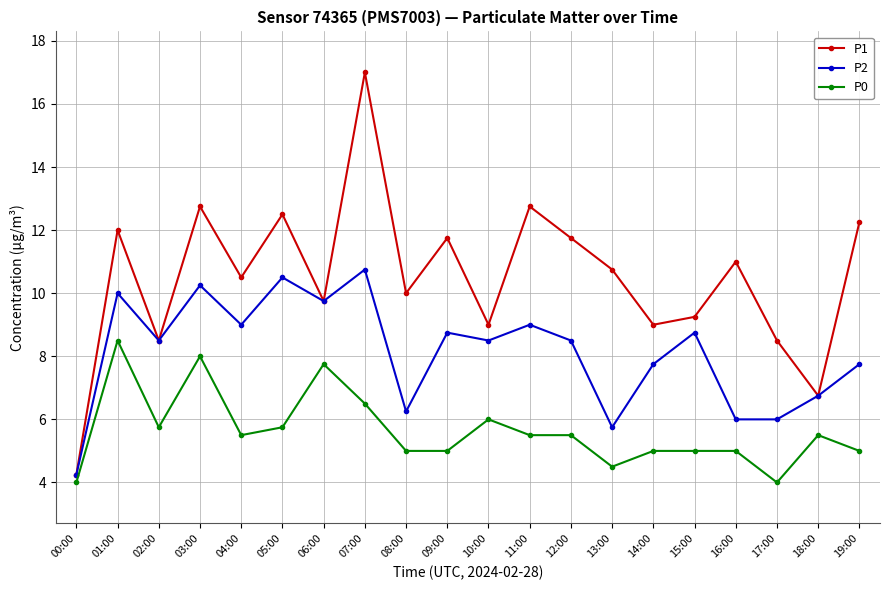

Which series changed the most between 01:00 and 19:00?

P0